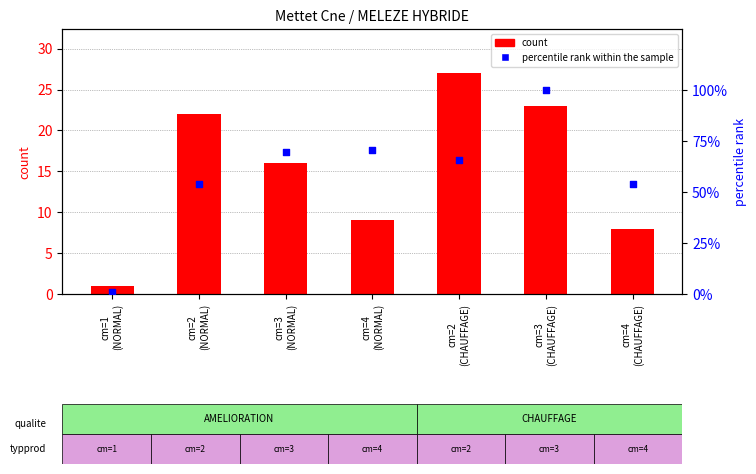

Which series contains the lowest Y value?

percentile rank within the sample